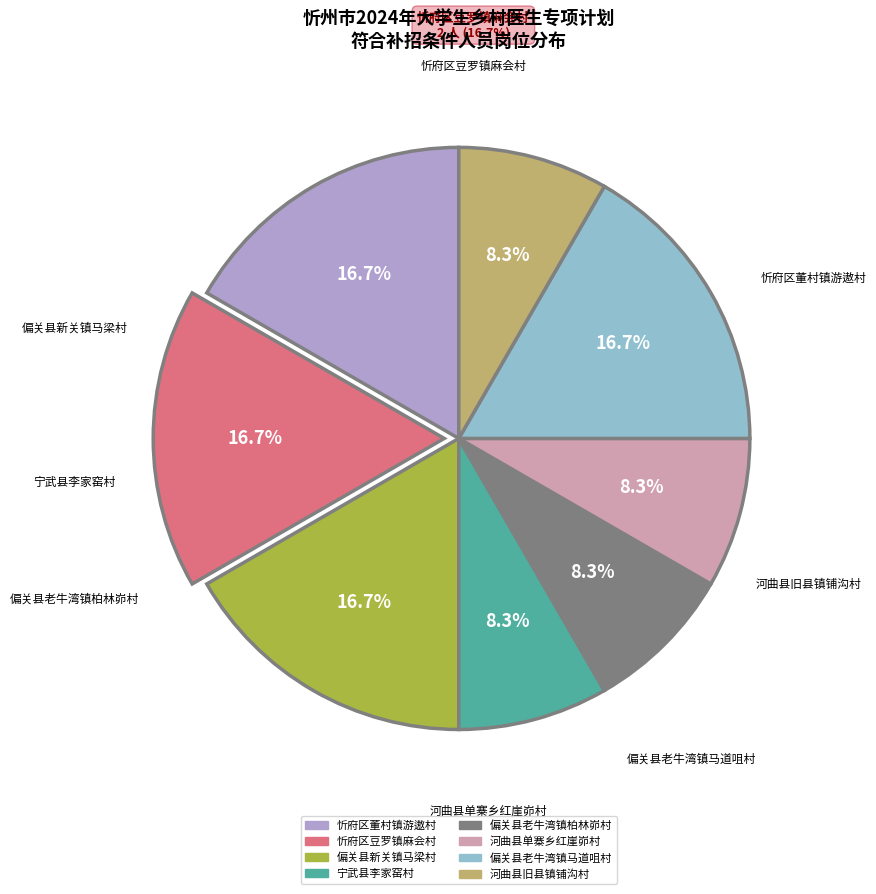

To the nearest percent, what is the difference between the largest and smallest slice percentages?

8%